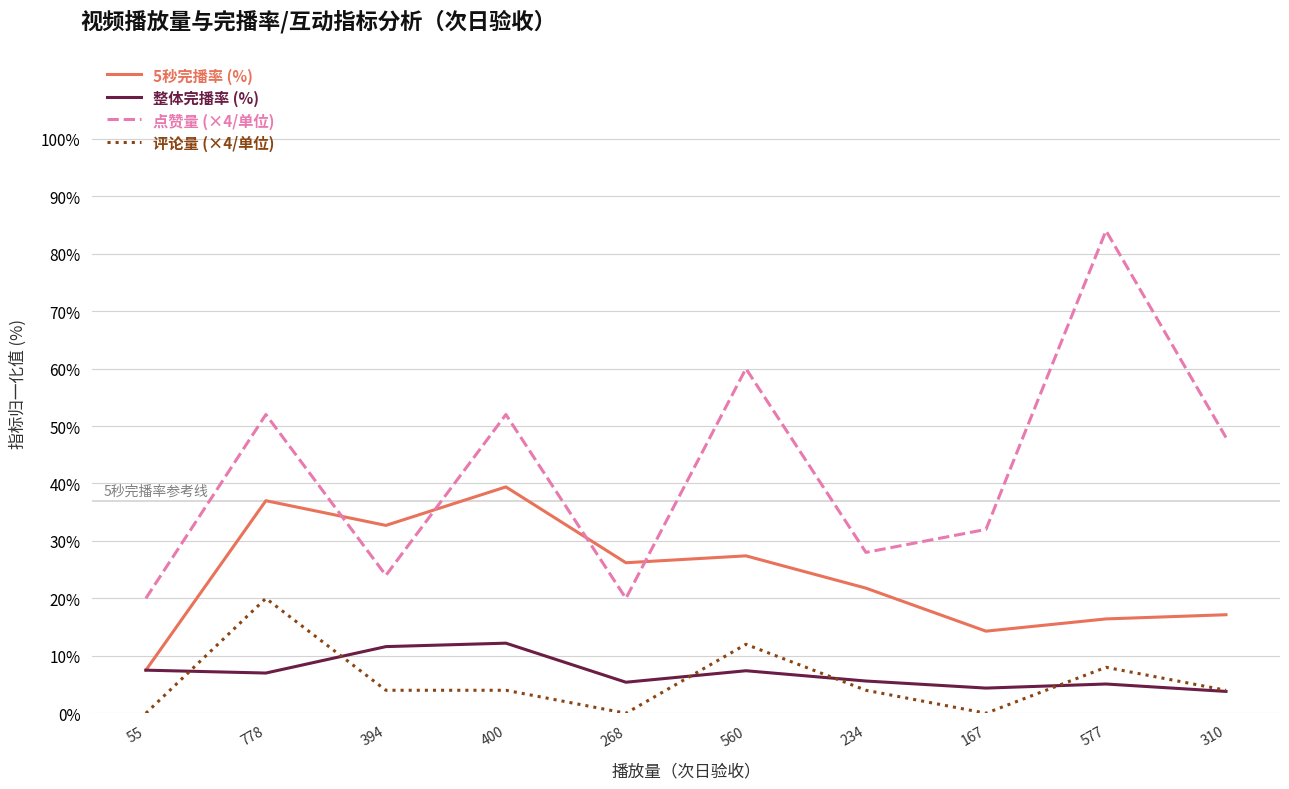

Which series has the largest total across all categories?

点赞量 (×4/单位)